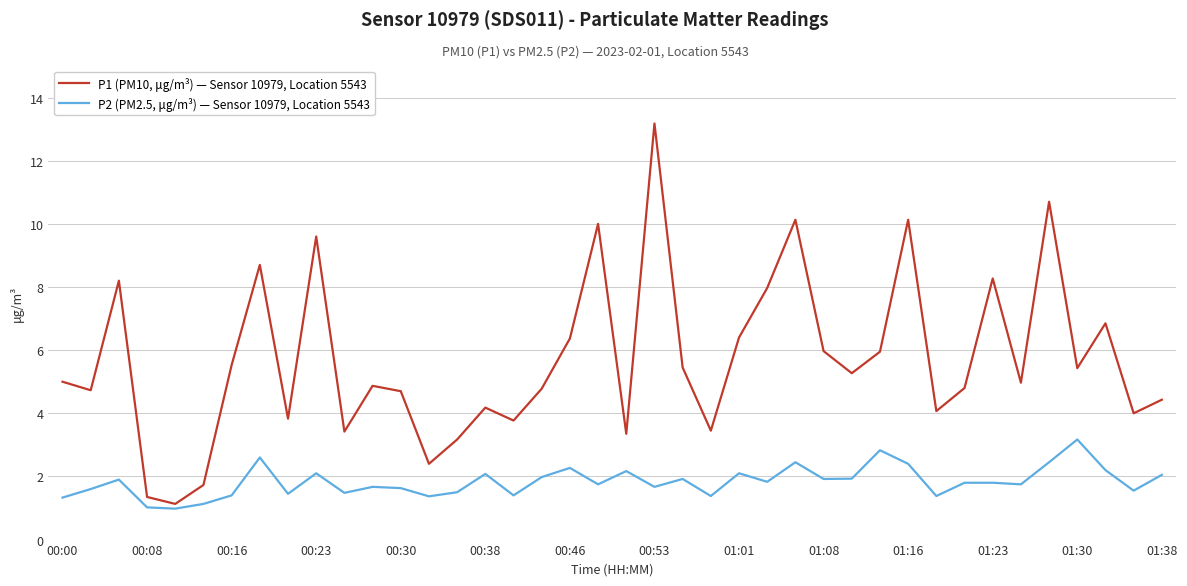

Does the chart have visible grid lines?

Yes